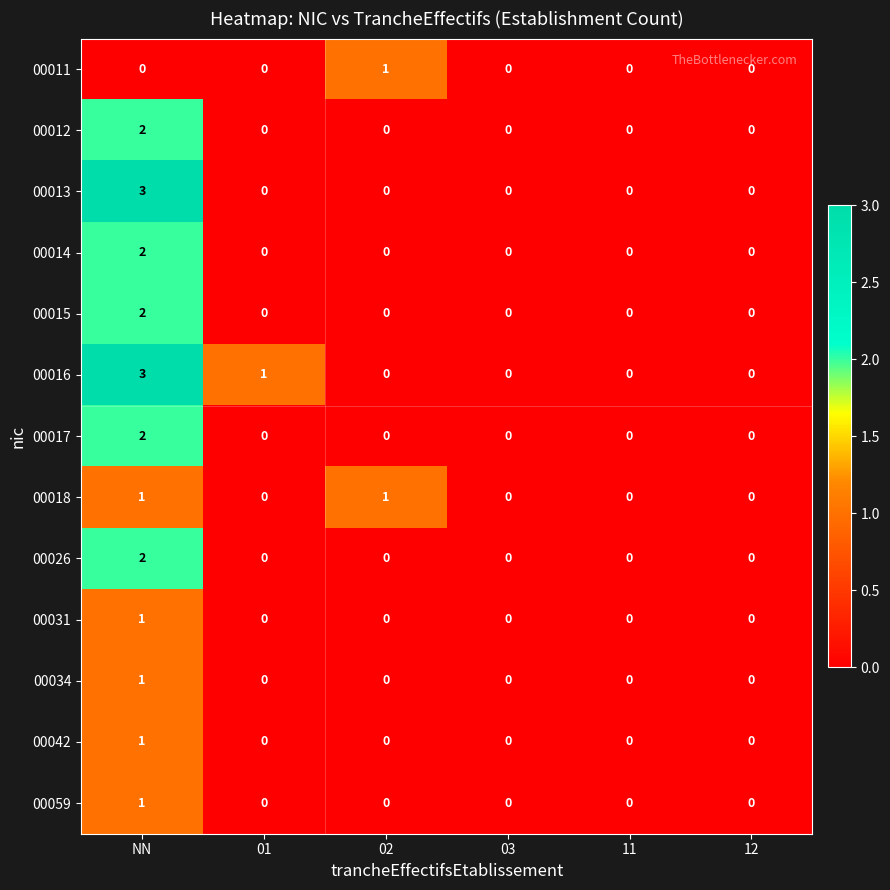

Is it true that 00031 equals 0 at 02?

True